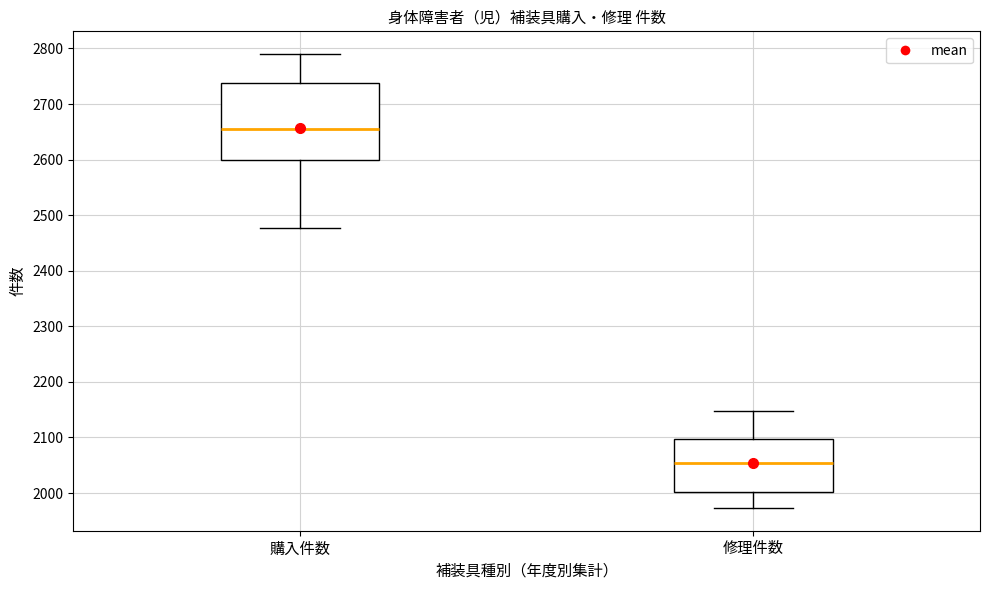

Which box is the tallest, from its lower edge to its upper edge?

購入件数